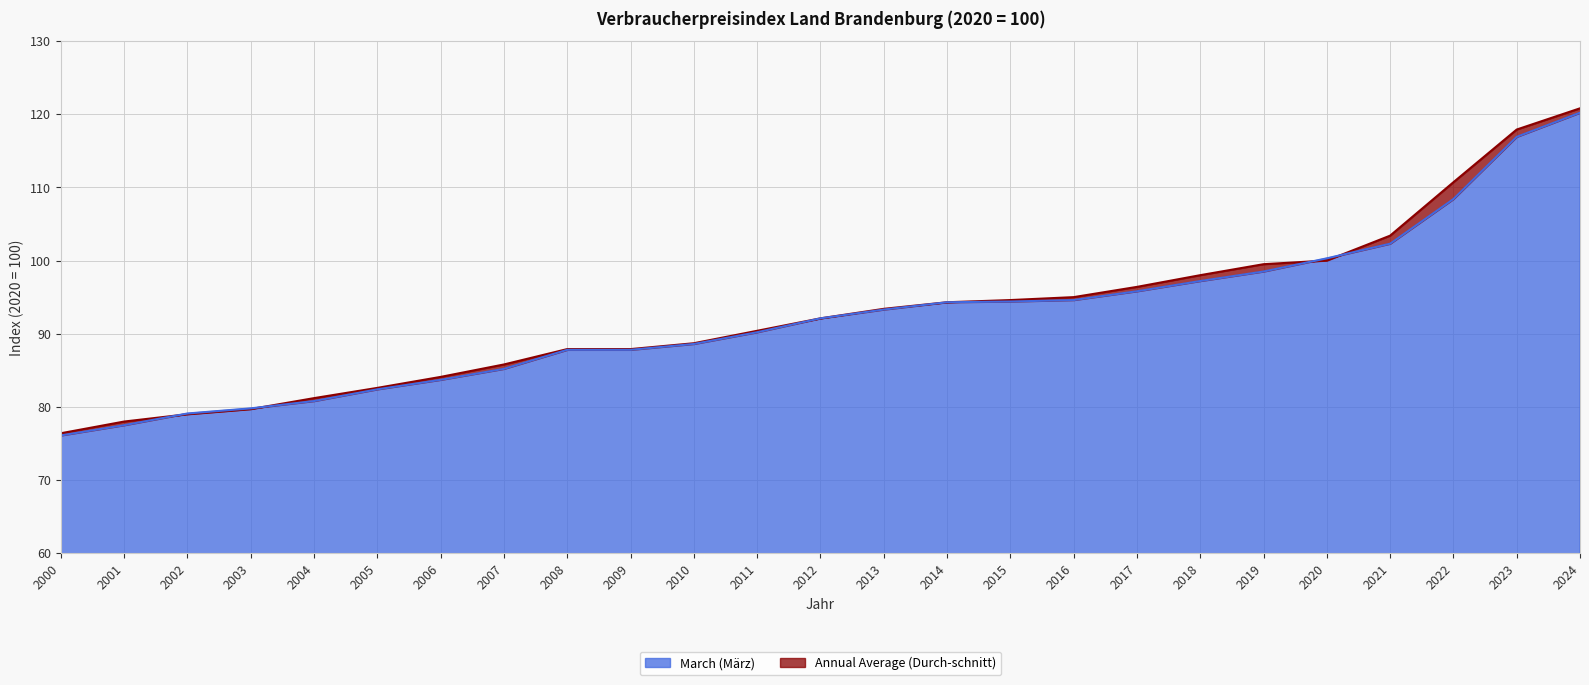

The March (März) line series shows 97.2 at 2018. True or false?

True